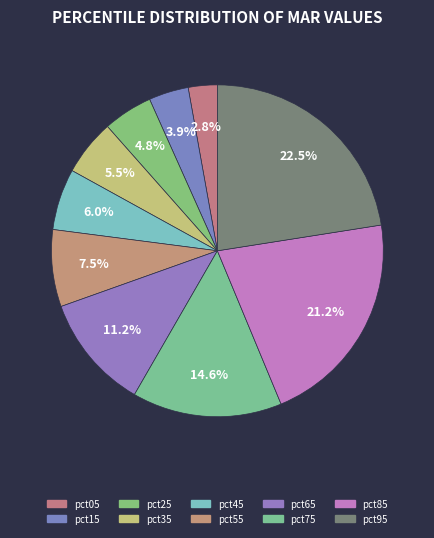

What is the largest slice in the pie chart?

pct95